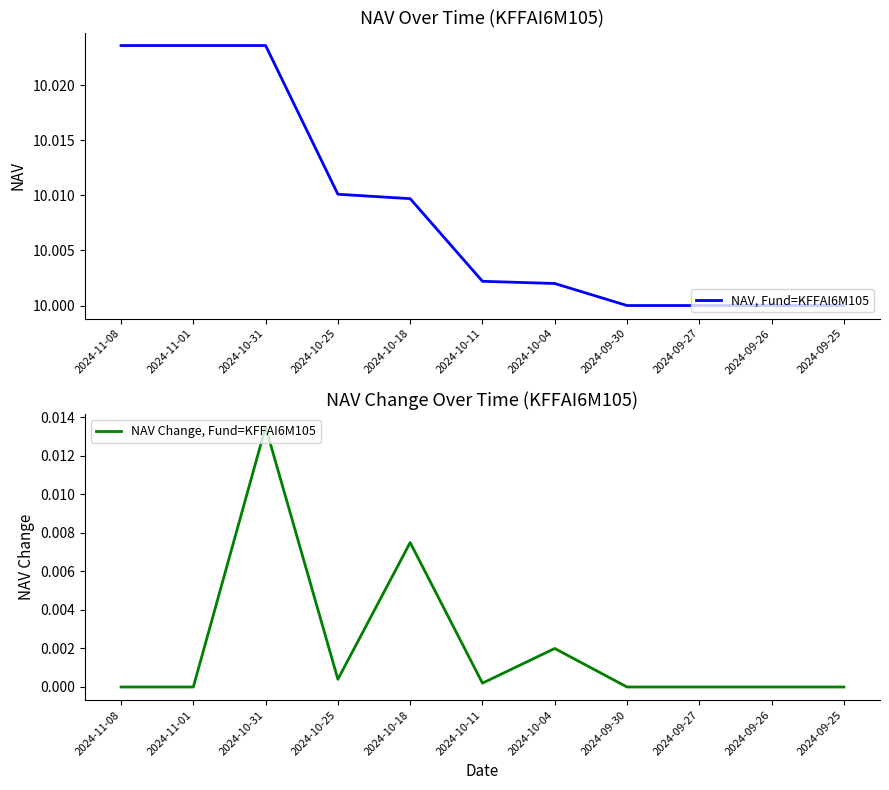

In NAV Change, Fund=KFFAI6M105, how many points are higher than both neighbors (excluding endpoints)?

3